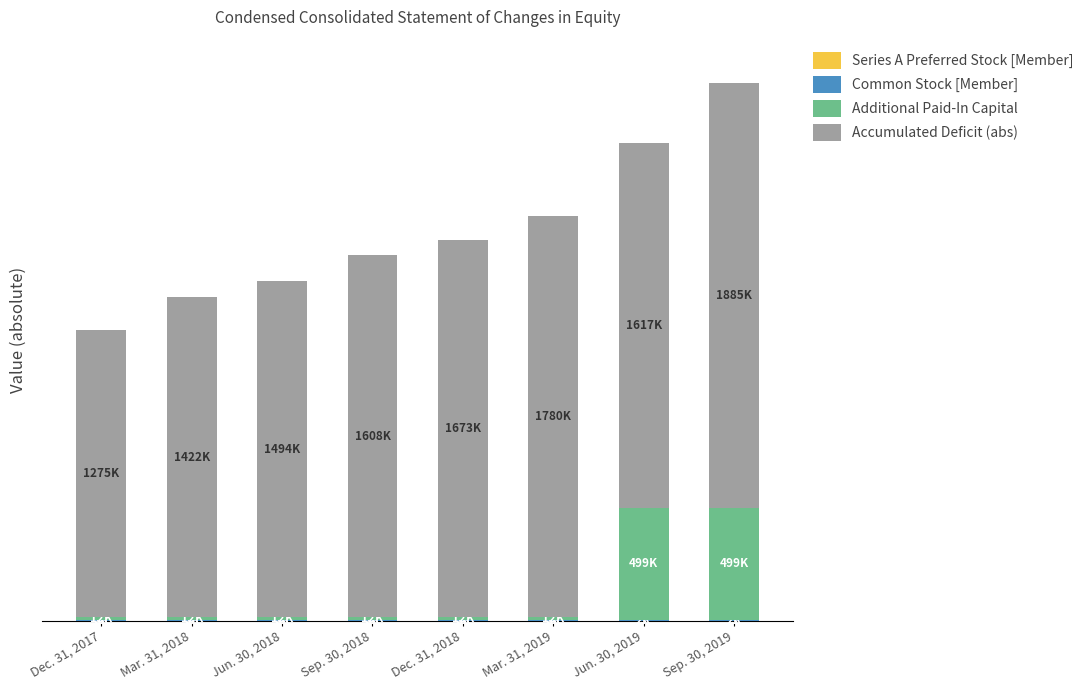

What is the average value of the Common Stock [Member] series?

2730